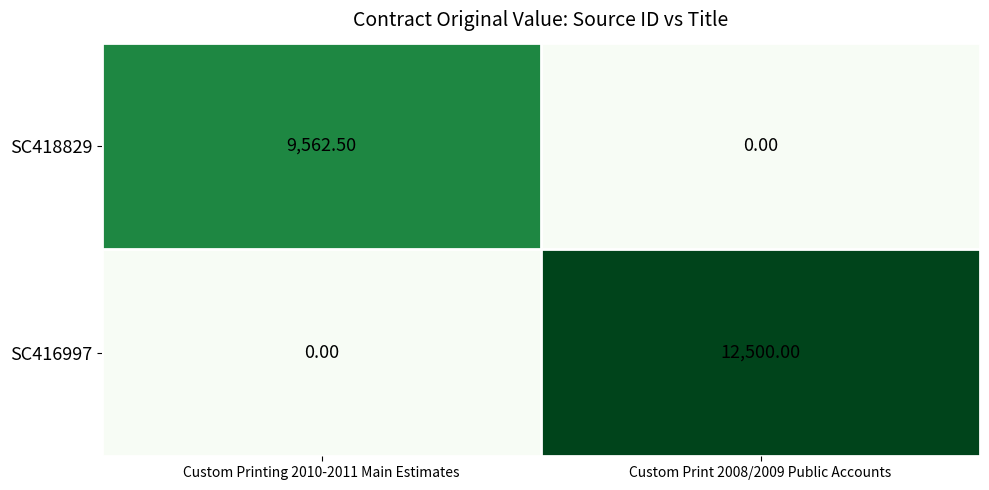

What is the sum of all SC418829 values?

9562.5